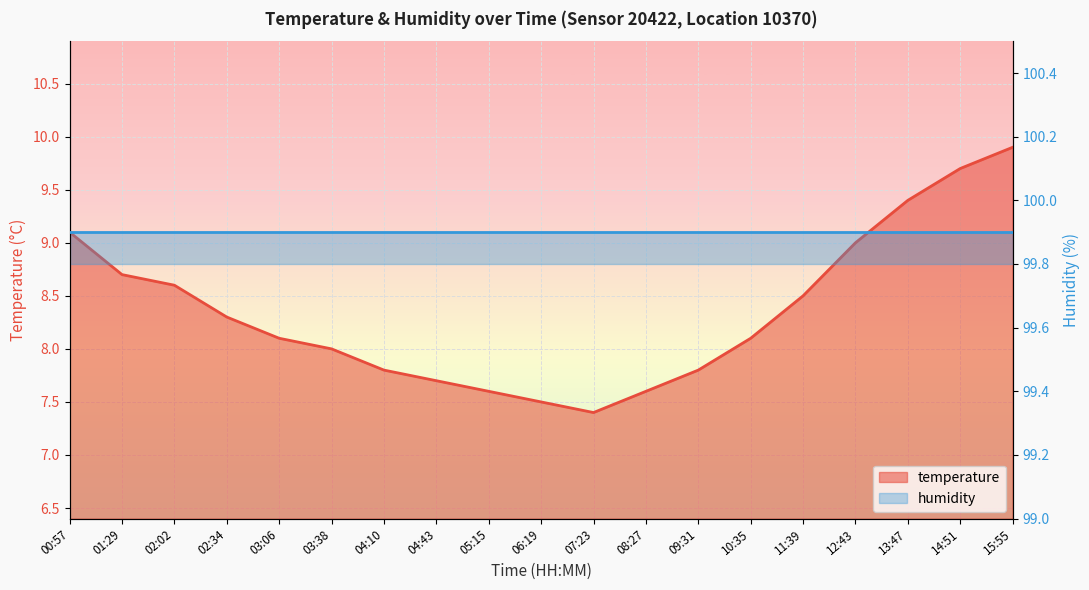

What is the difference between the maximum and minimum values?

2.5